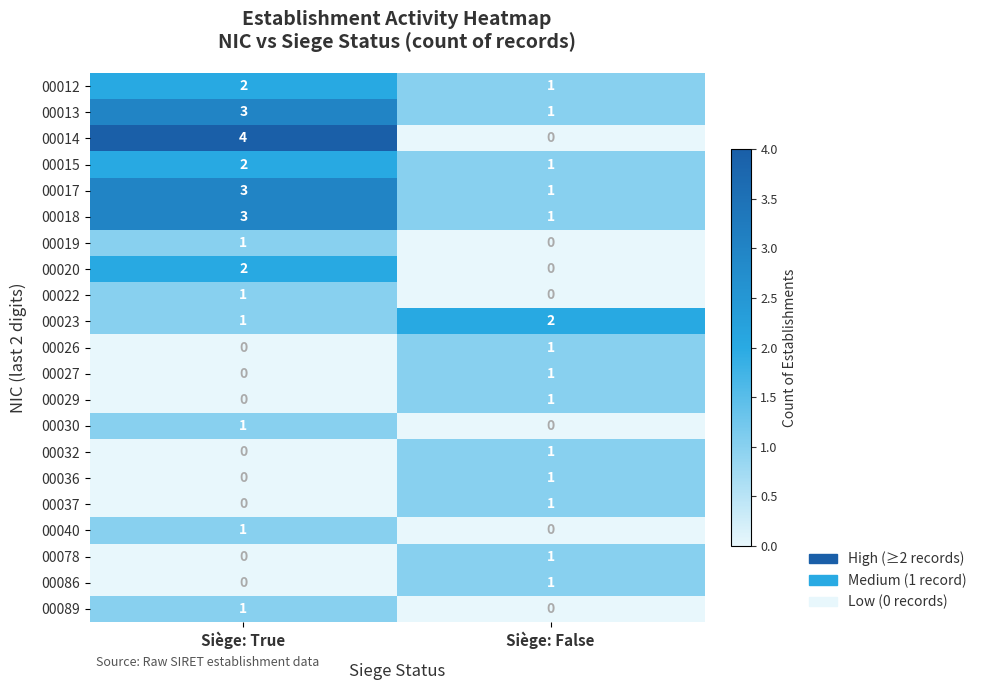

What is the spread (max minus min) of values at Siège: True?

4